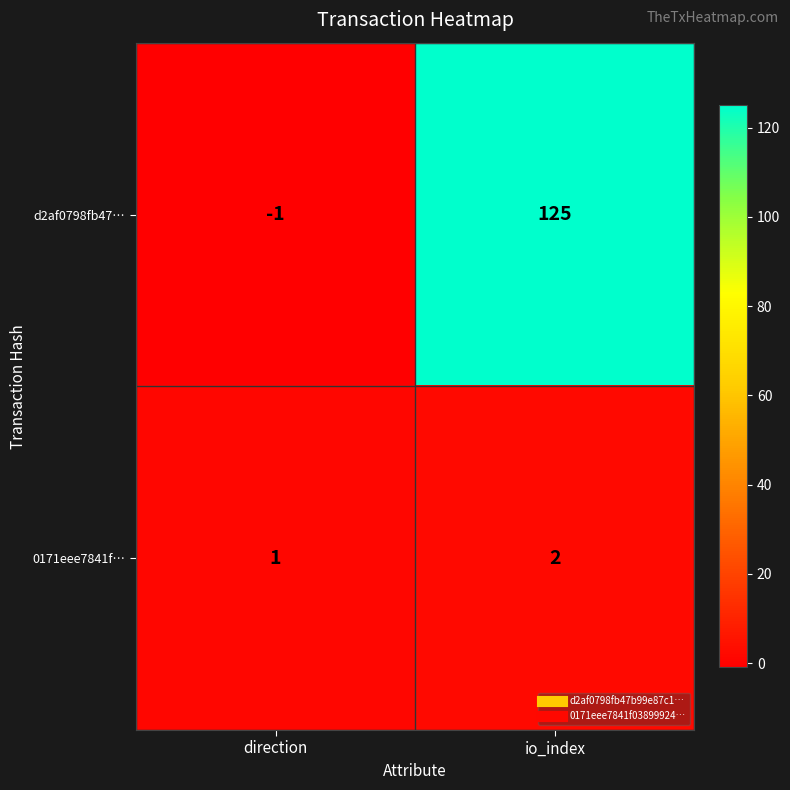

What is the sum of all d2af0798fb47… values?

124